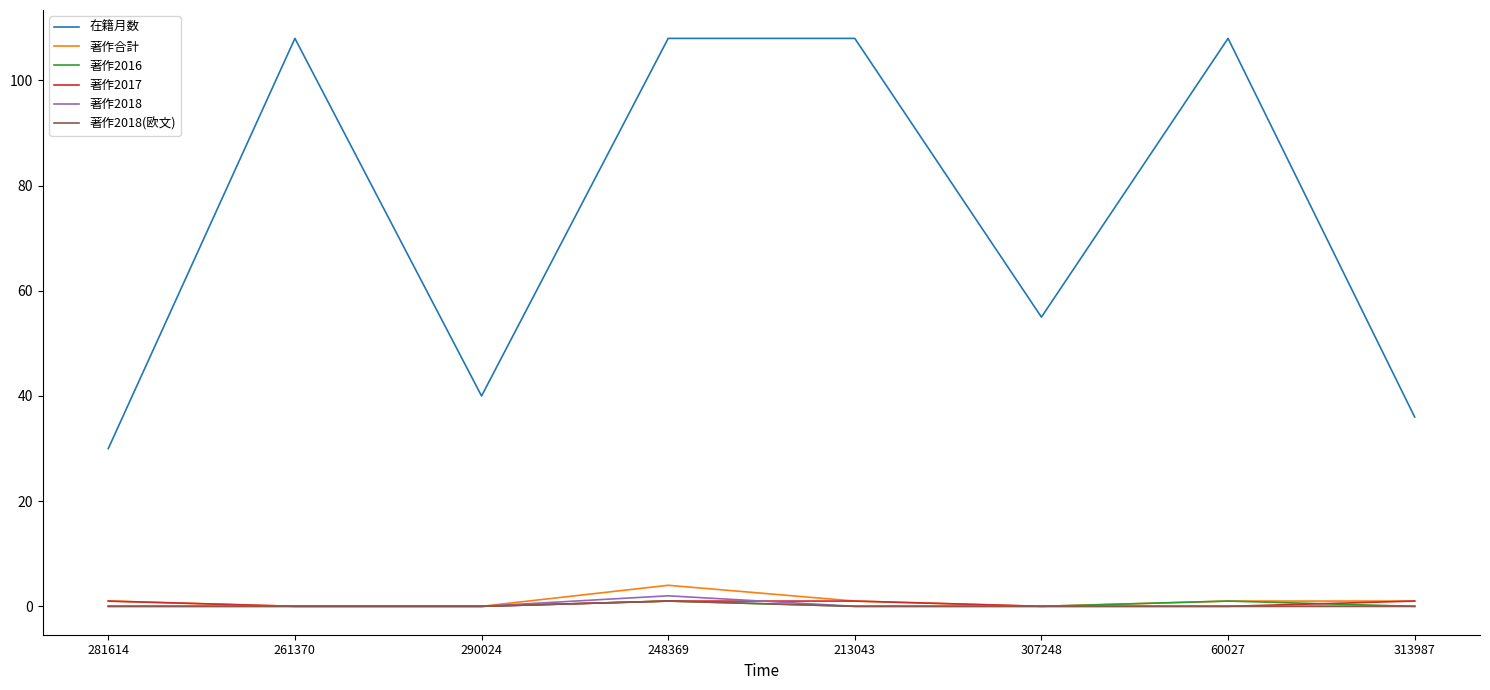

What is the maximum value shown in the chart?

108